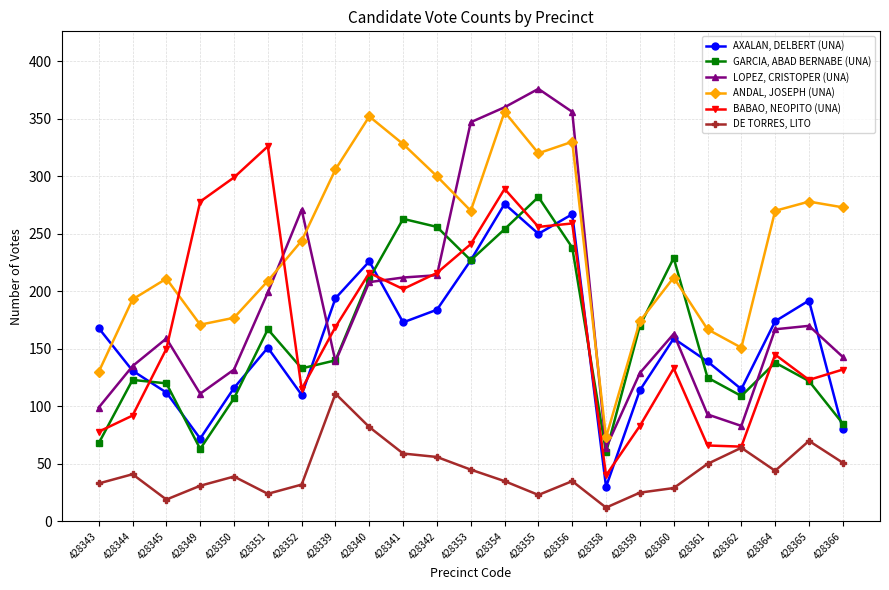

At which category does the chart reach its peak across all series?

428355